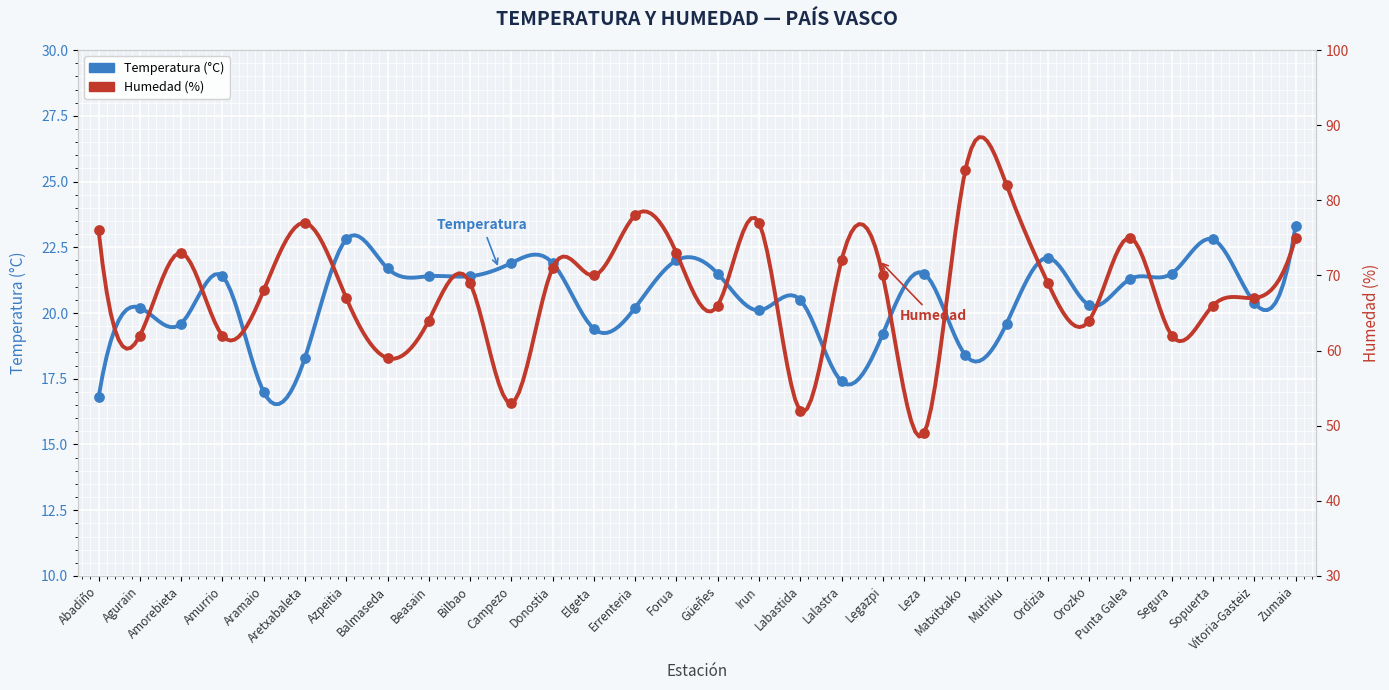

At how many categories does at least one series exceed 35?

30